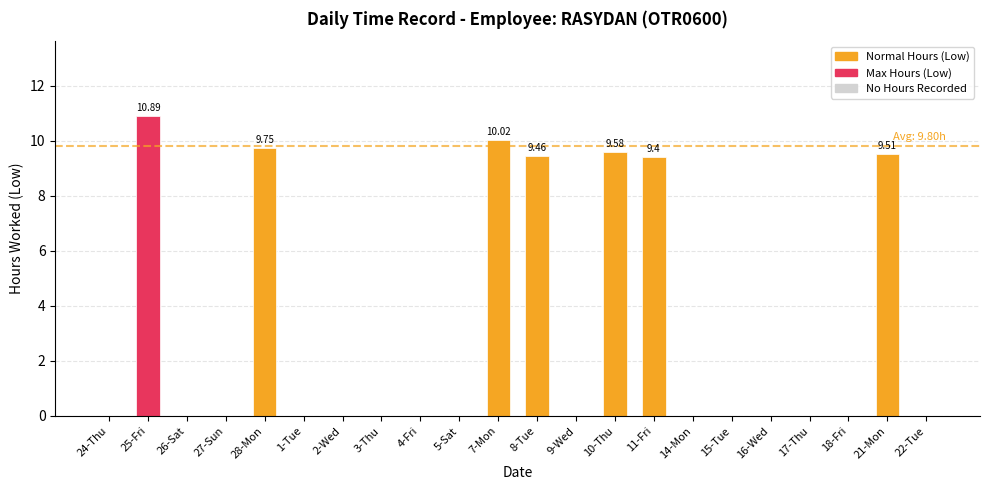

List the labels in order of value, smallest first.

24-Thu, 26-Sat, 27-Sun, 1-Tue, 2-Wed, 3-Thu, 4-Fri, 5-Sat, 9-Wed, 14-Mon, 15-Tue, 16-Wed, 17-Thu, 18-Fri, 22-Tue, 11-Fri, 8-Tue, 21-Mon, 10-Thu, 28-Mon, 7-Mon, 25-Fri